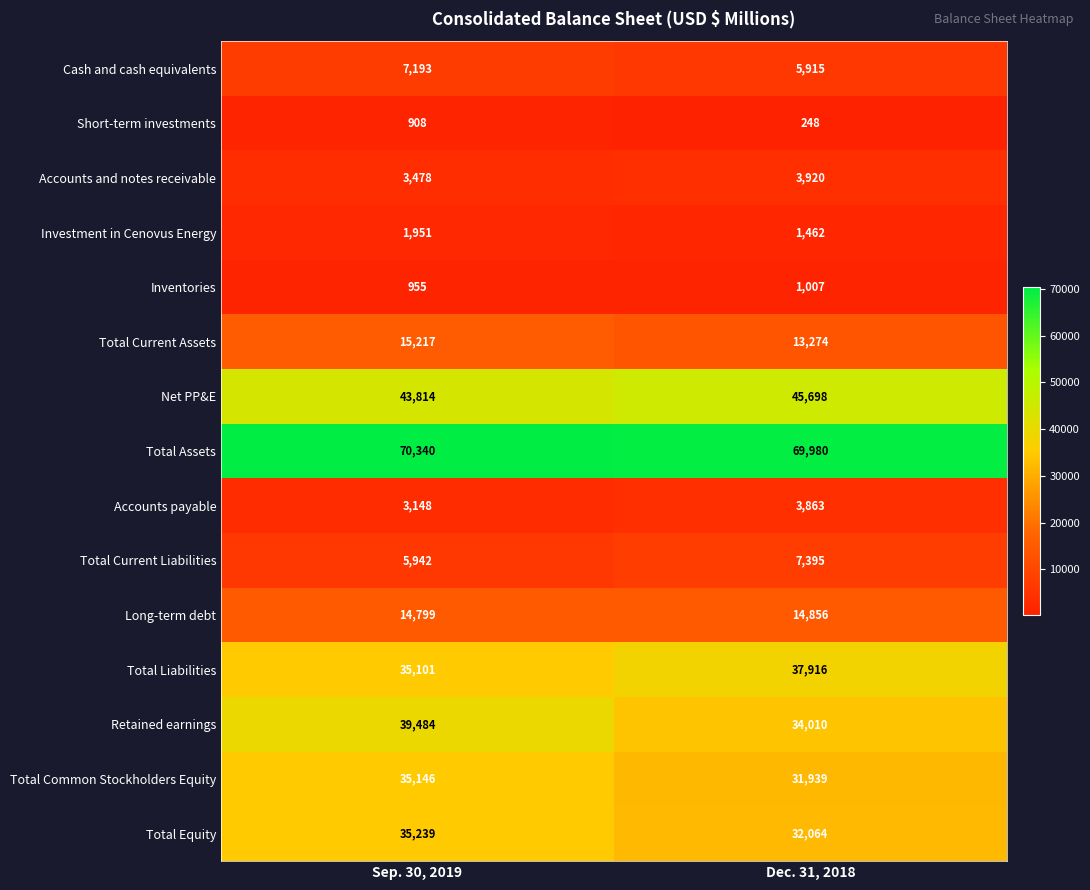

What is the difference between the highest and lowest values at Dec. 31, 2018?

69732